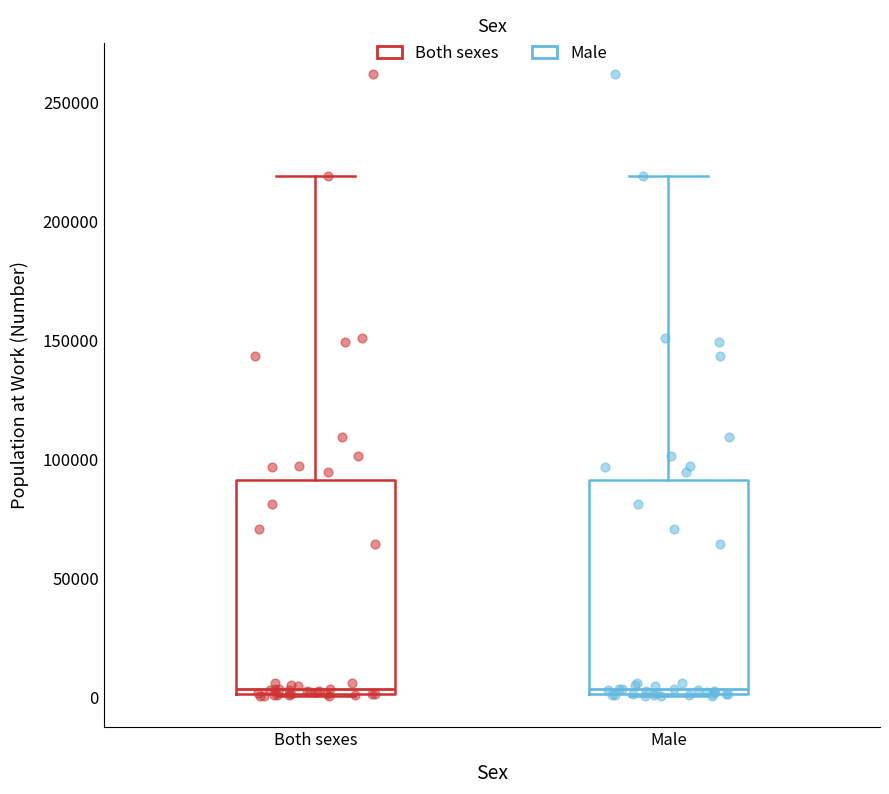

Where does the median line of the box for Both sexes sit on the y-axis? The values are not printed on the chart, so give them approximately, as read against the axis.

5000